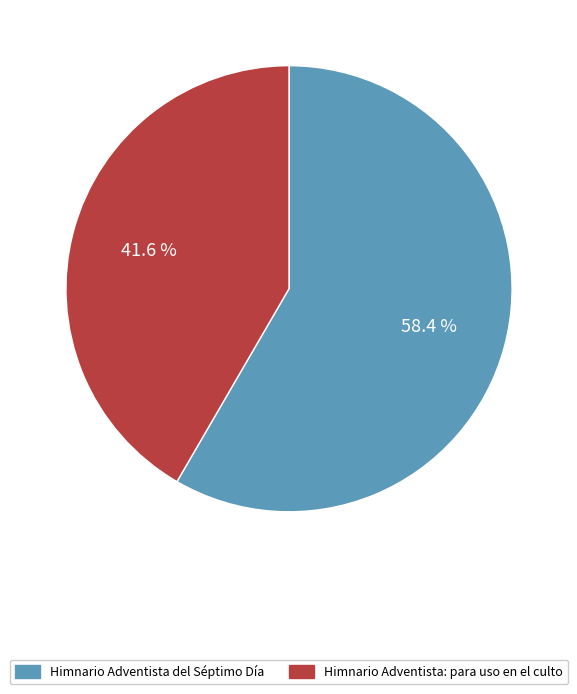

Is it true that Himnario Adventista del Séptimo Día is 58% of the pie?

True